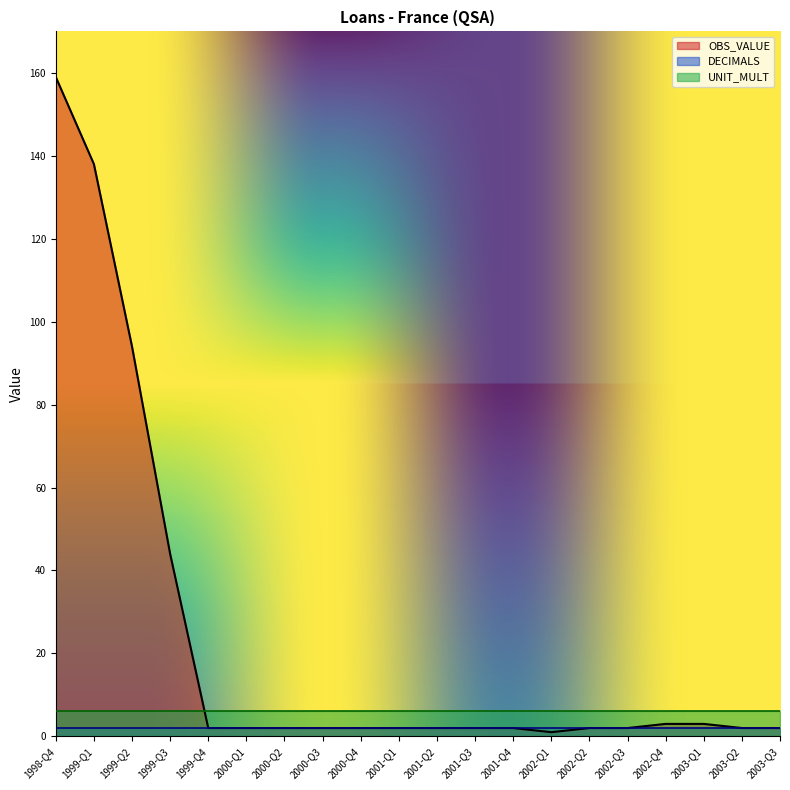

Reading right to left, list all the values displayed in this chart.

OBS_VALUE: 2003-Q3=2	2003-Q2=2	2003-Q1=3	2002-Q4=3	2002-Q3=2	2002-Q2=2	2002-Q1=1	2001-Q4=2	2001-Q3=2	2001-Q2=2	2001-Q1=2	2000-Q4=2	2000-Q3=2	2000-Q2=2	2000-Q1=2	1999-Q4=2	1999-Q3=44	1999-Q2=94	1999-Q1=138	1998-Q4=159
DECIMALS: 2003-Q3=2	2003-Q2=2	2003-Q1=2	2002-Q4=2	2002-Q3=2	2002-Q2=2	2002-Q1=2	2001-Q4=2	2001-Q3=2	2001-Q2=2	2001-Q1=2	2000-Q4=2	2000-Q3=2	2000-Q2=2	2000-Q1=2	1999-Q4=2	1999-Q3=2	1999-Q2=2	1999-Q1=2	1998-Q4=2
UNIT_MULT: 2003-Q3=6	2003-Q2=6	2003-Q1=6	2002-Q4=6	2002-Q3=6	2002-Q2=6	2002-Q1=6	2001-Q4=6	2001-Q3=6	2001-Q2=6	2001-Q1=6	2000-Q4=6	2000-Q3=6	2000-Q2=6	2000-Q1=6	1999-Q4=6	1999-Q3=6	1999-Q2=6	1999-Q1=6	1998-Q4=6